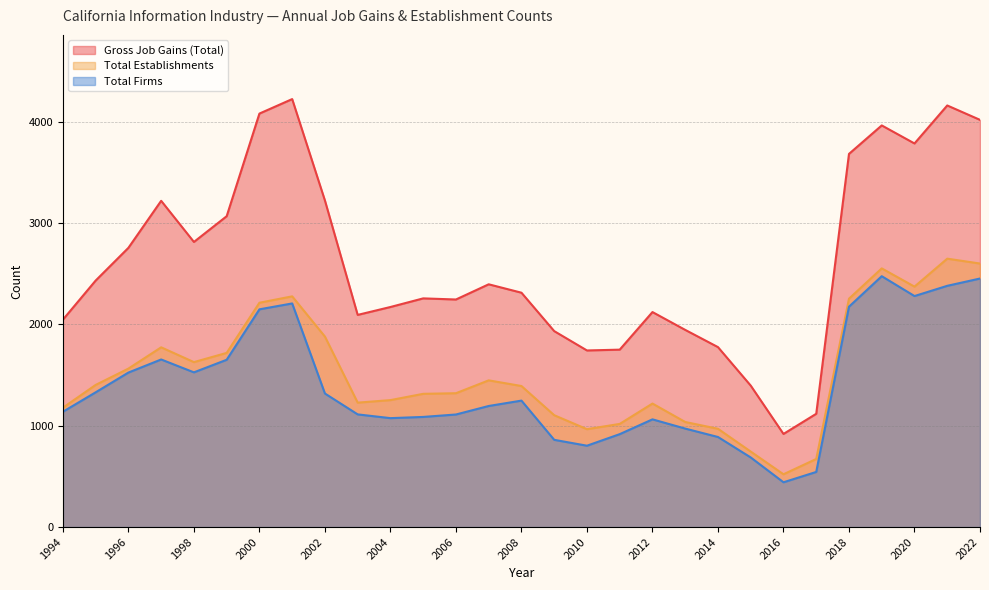

Which series has the largest total across all categories?

Gross Job Gains (Total)